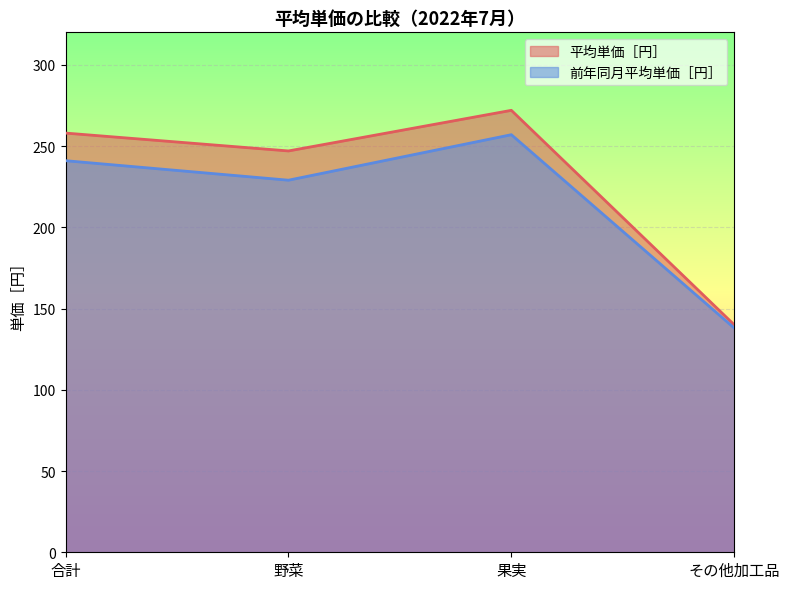

What position from the left is 合計?

1